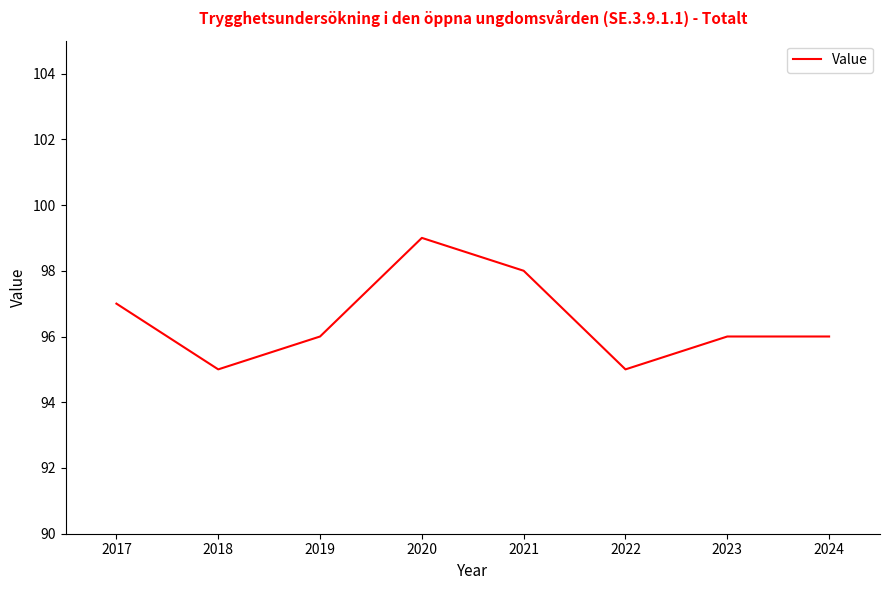

Reading left to right, what are all the values shown in this chart?

97	95	96	99	98	95	96	96